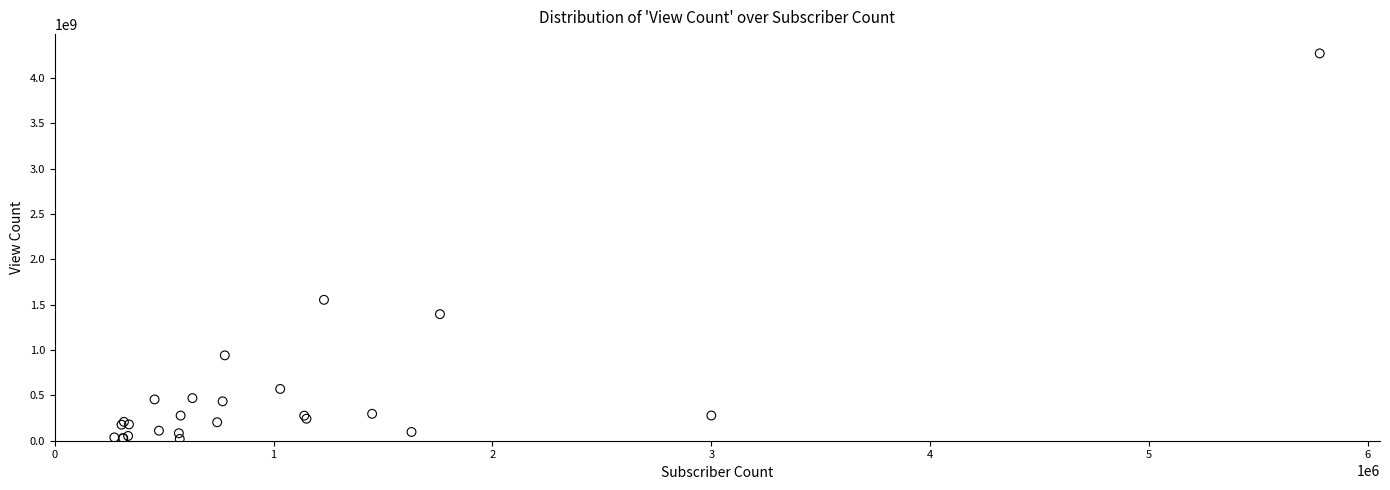

What Y value in the scatter plot is closest to 2145535755?

1553836718